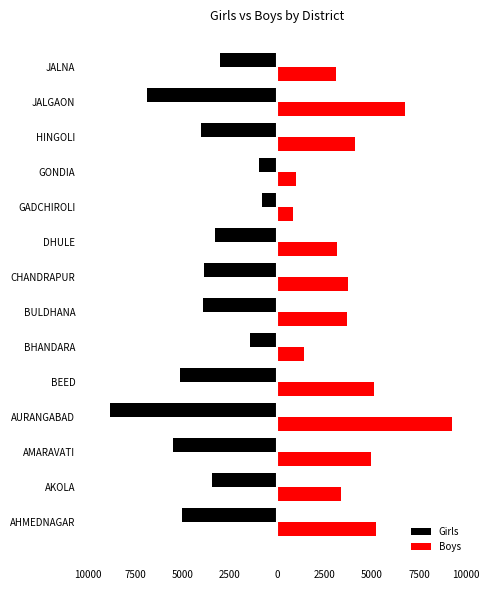

What are all the series names shown in the legend?

Girls, Boys